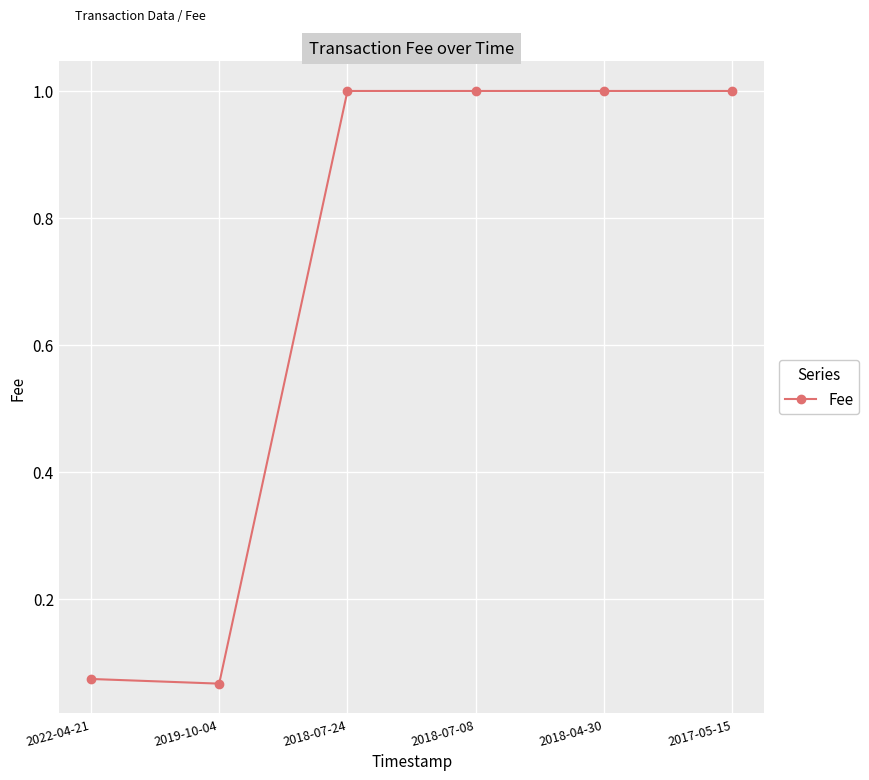

True or false: the data shows 0.0 at 2019-10-04.

False